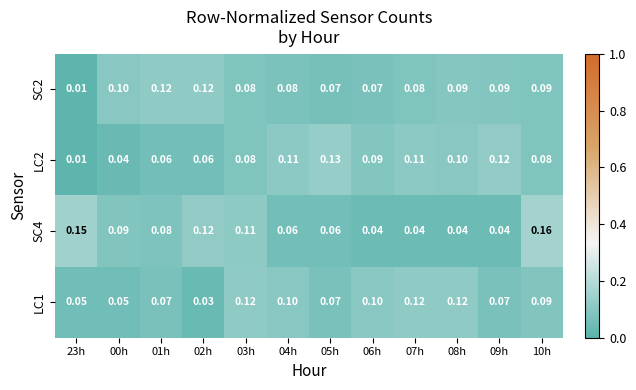

Is the value of LC2 at 06h greater than the value of SC2 at 04h?

Yes